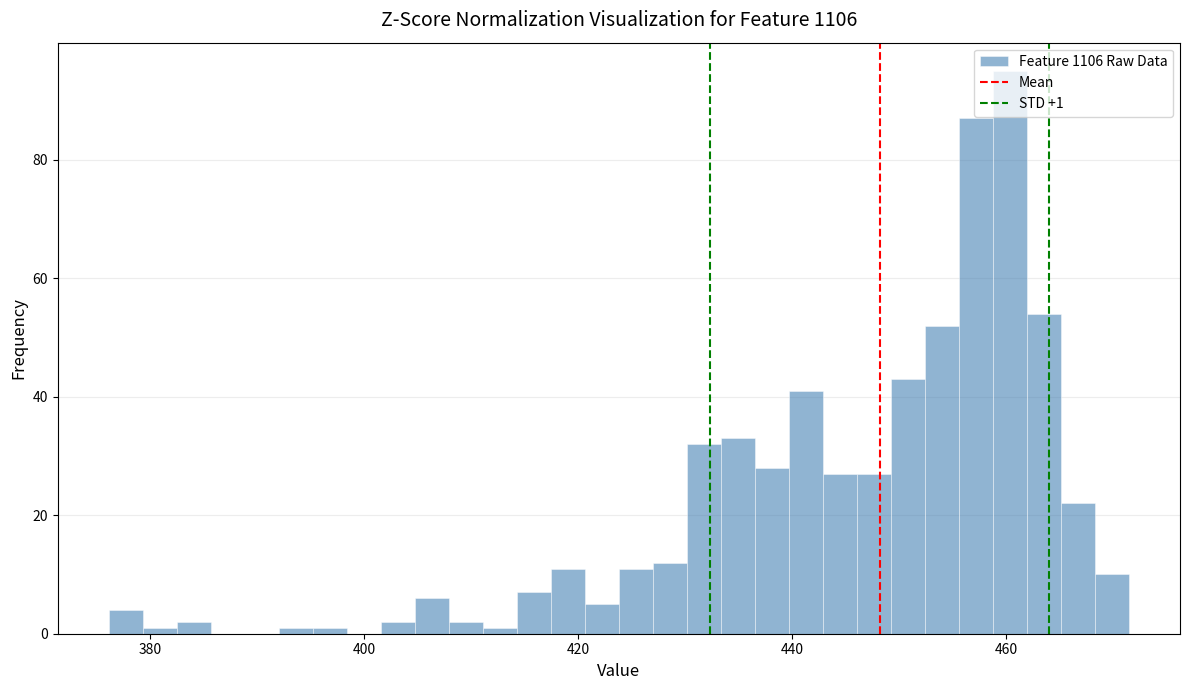

Around what value on the x-axis is the tallest bar? Give the approximate position of its centre, as read against the axis.

460